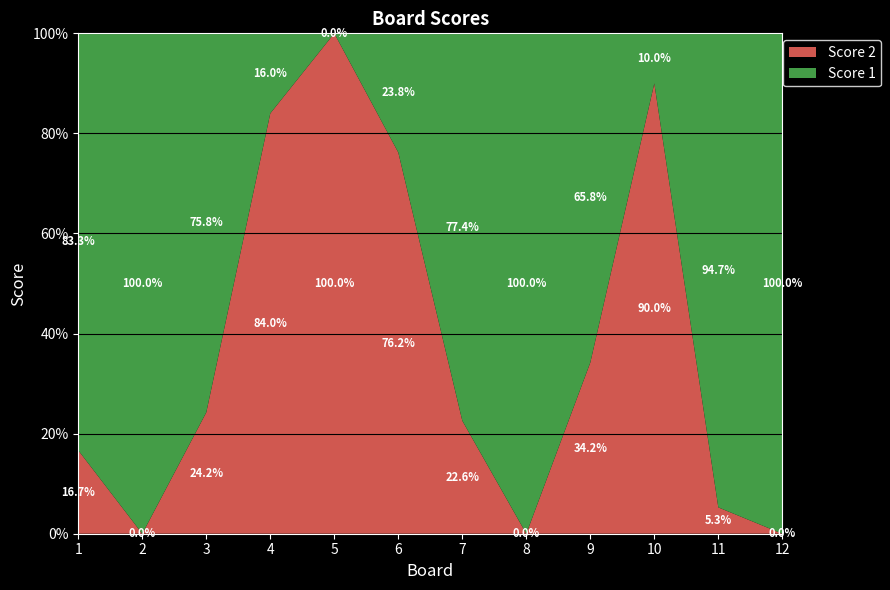

Reading left to right, list all the values displayed in this chart.

Score 2: 1=5	2=0	3=8	4=21	5=25	6=16	7=7	8=0	9=13	10=9	11=1	12=0
Score 1: 1=25	2=16	3=25	4=4	5=0	6=5	7=24	8=25	9=25	10=1	11=18	12=25